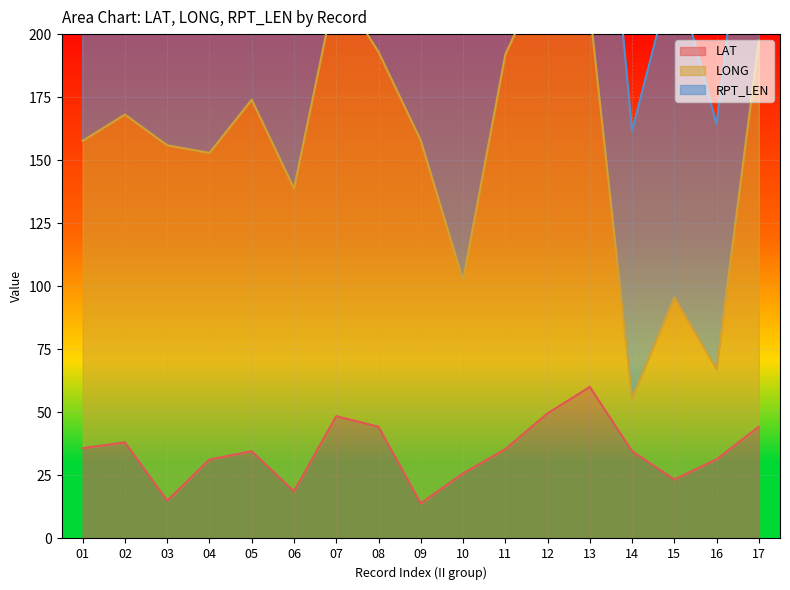

Where does the RPT_LEN series first go above 107?

01